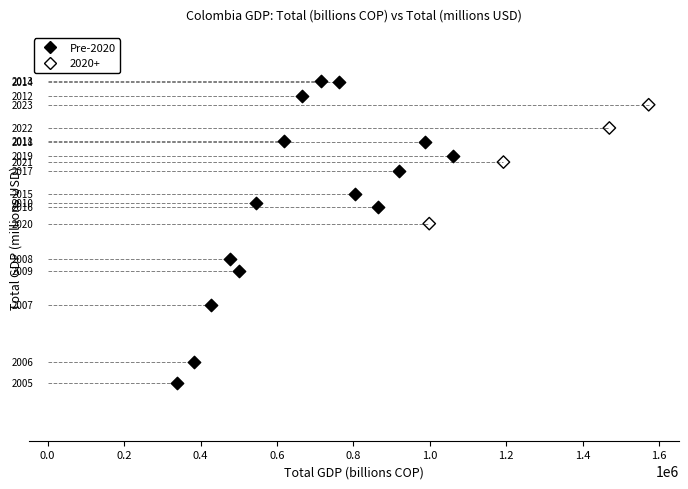

Which series has the widest spread of Y values?

Pre-2020